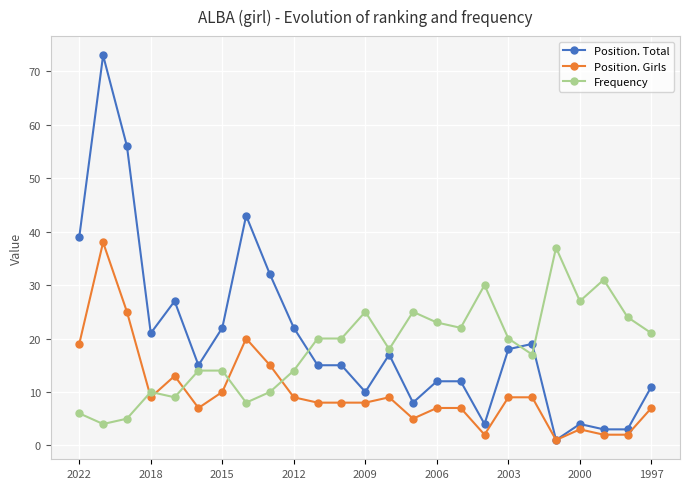

True or false: Position. Total has more than 1 interior local peaks.

True